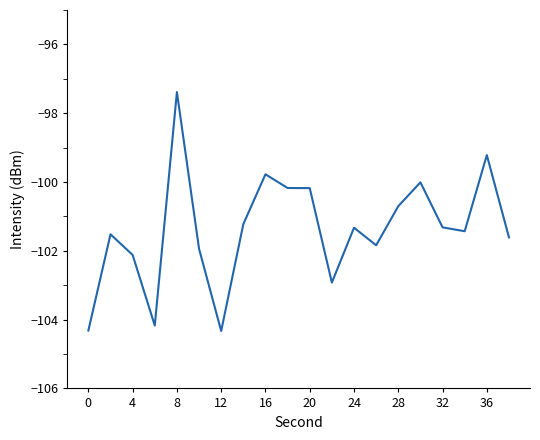

What is the maximum value shown in the chart?

-97.4